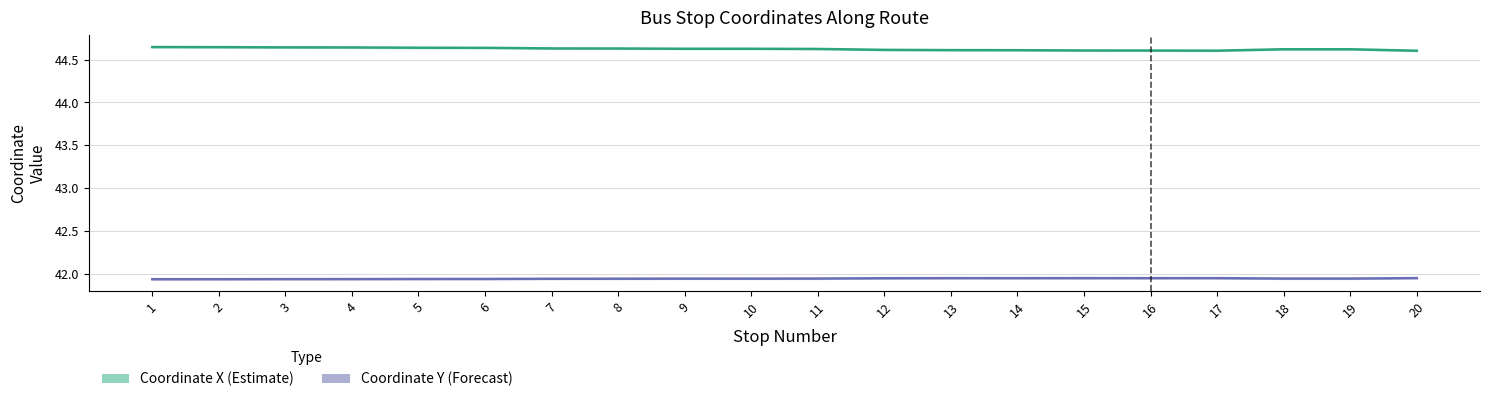

At which category is the sum across all series the highest?

1